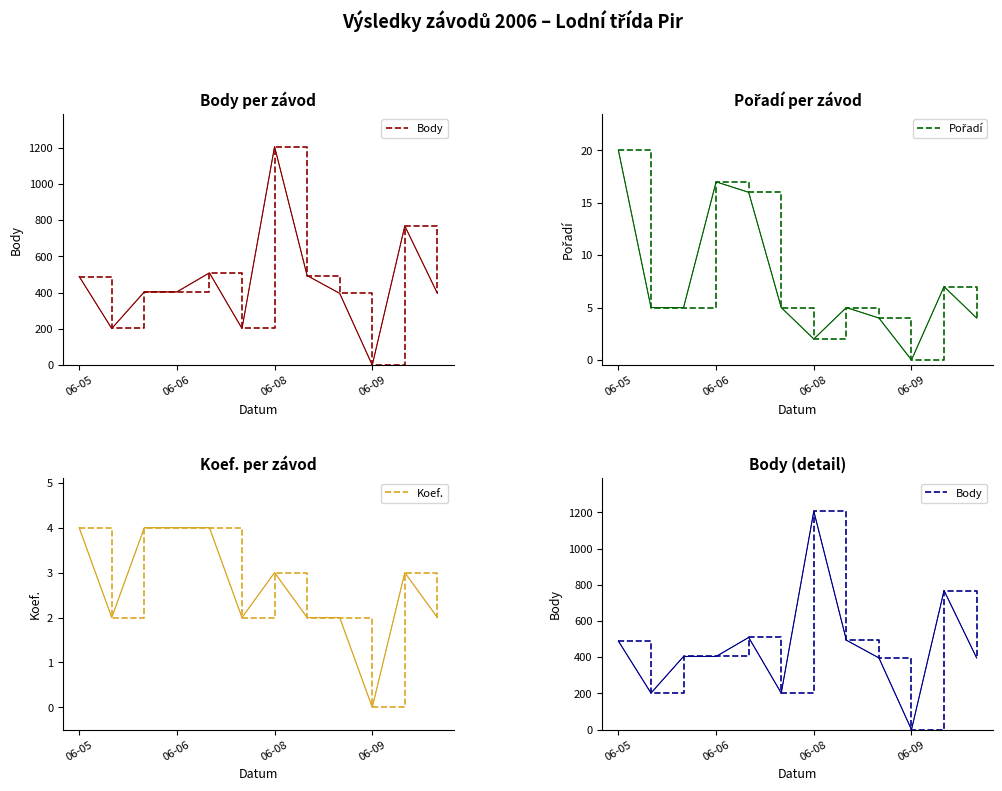

What are all the series names shown in the legend?

Body, Pořadí, Koef.